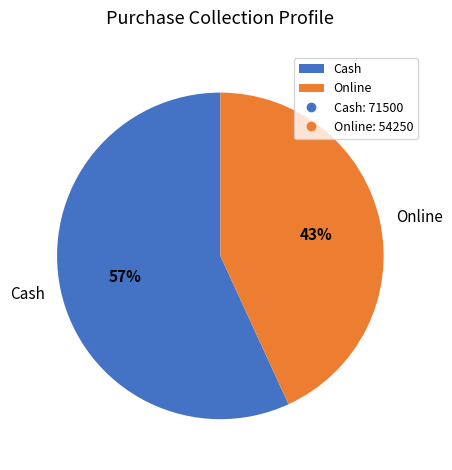

What is the largest slice in the pie chart?

Cash